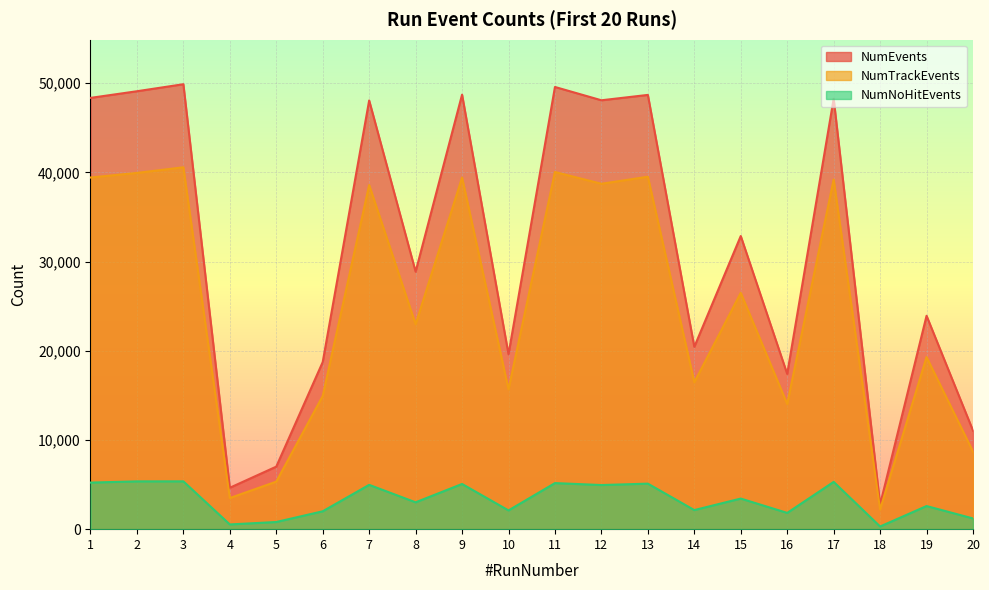

What is the value of the NumNoHitEvents point at the 8th from the left?

3011